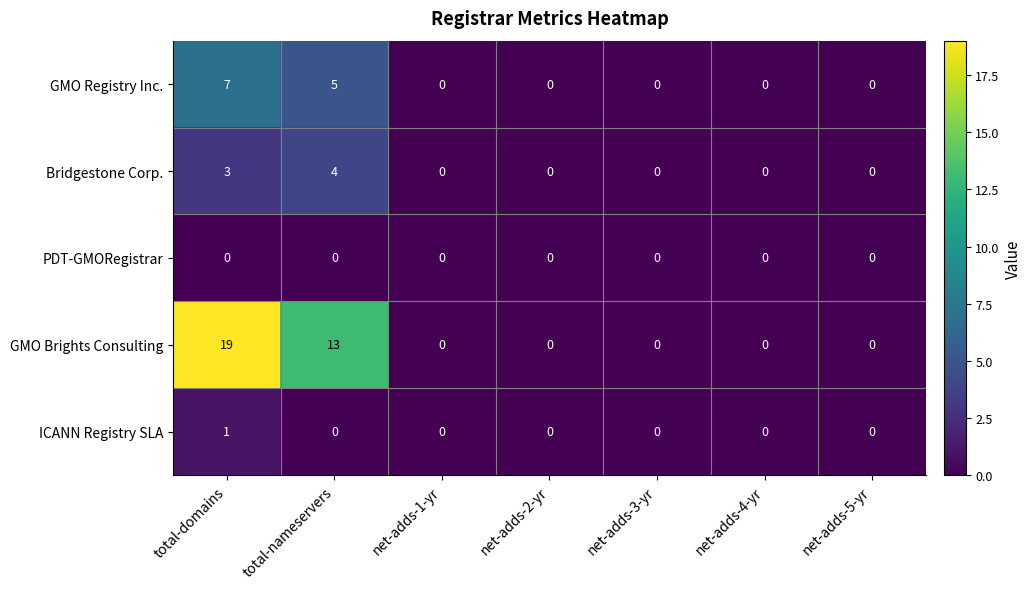

What is the difference between the maximum and minimum values in the GMO Registry Inc. series?

7